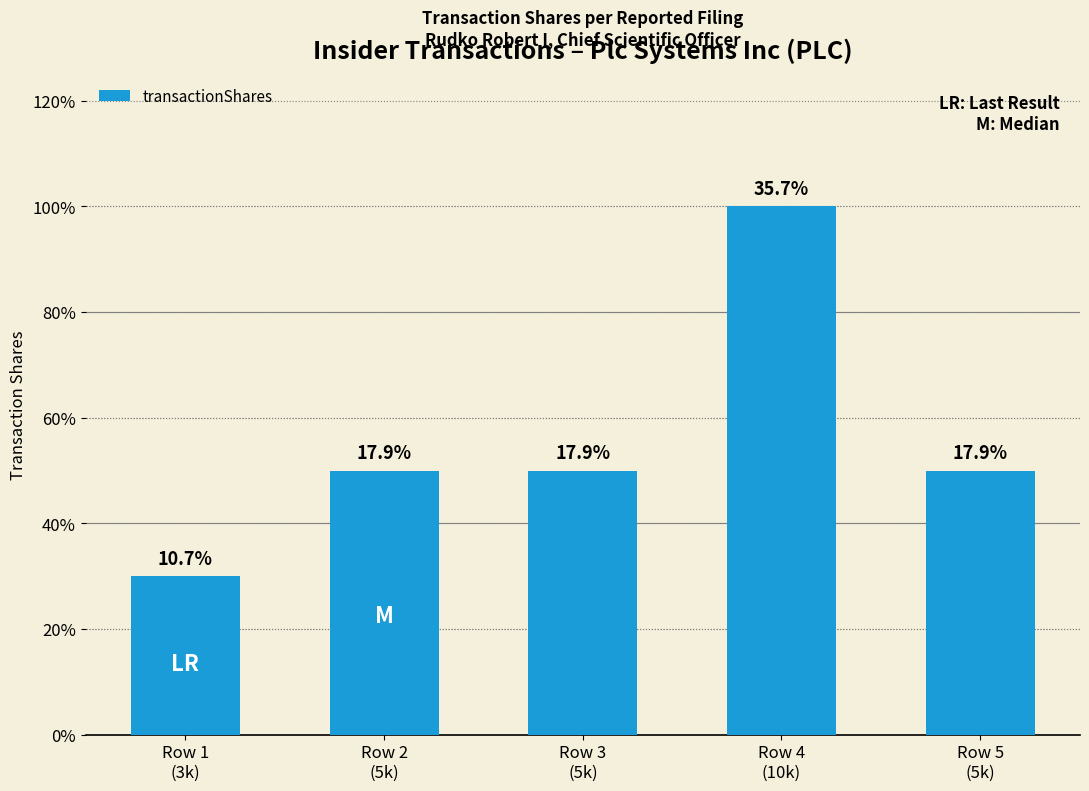

Does the chart contain any negative values?

No